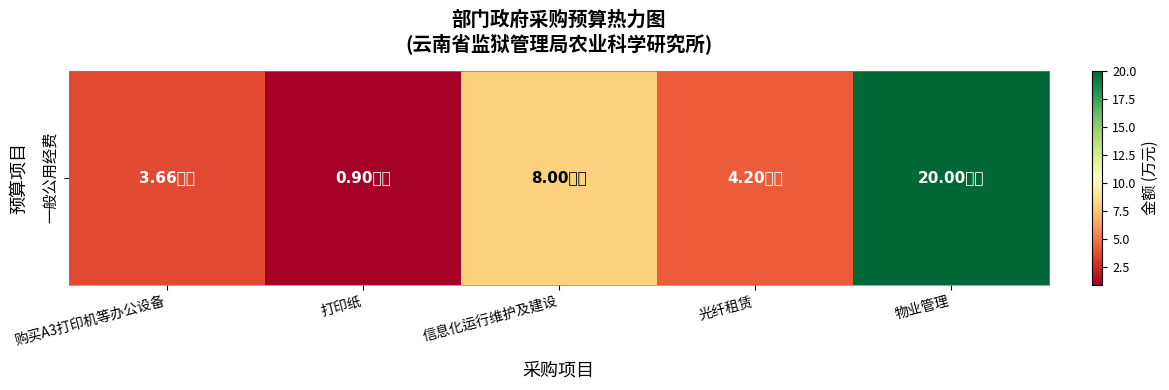

Reading left to right, list all the values displayed in this chart.

3.7	0.9	8.0	4.2	20.0